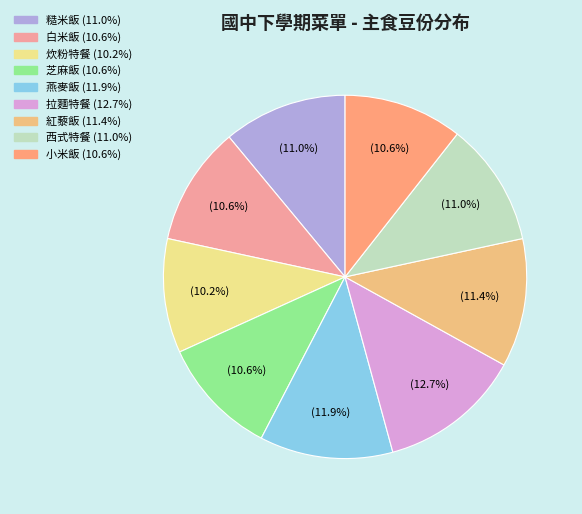

How many slices are in this pie chart?

9